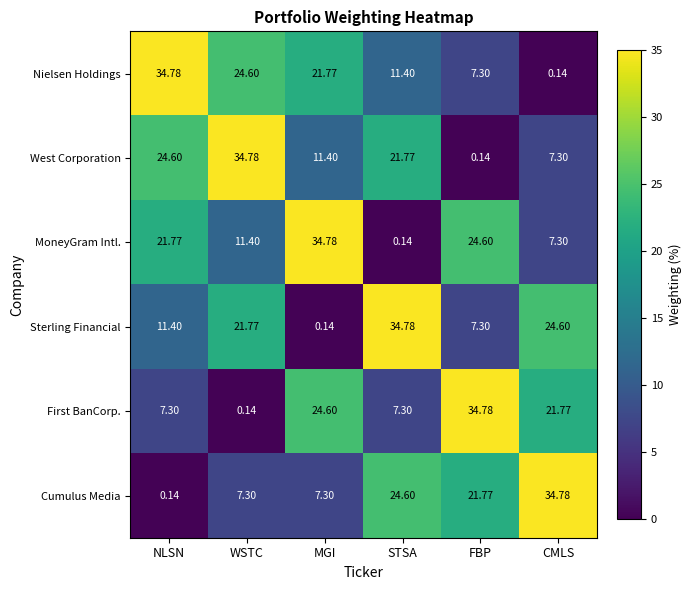

Where does the Cumulus Media series first go above 21?

STSA